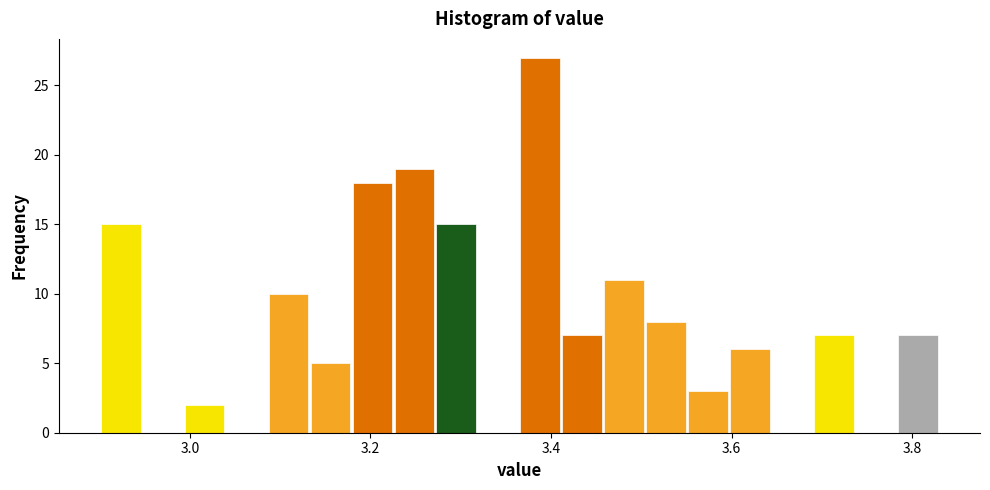

Read against the x-axis, roughly where is the centre of the tallest bar?

3.38